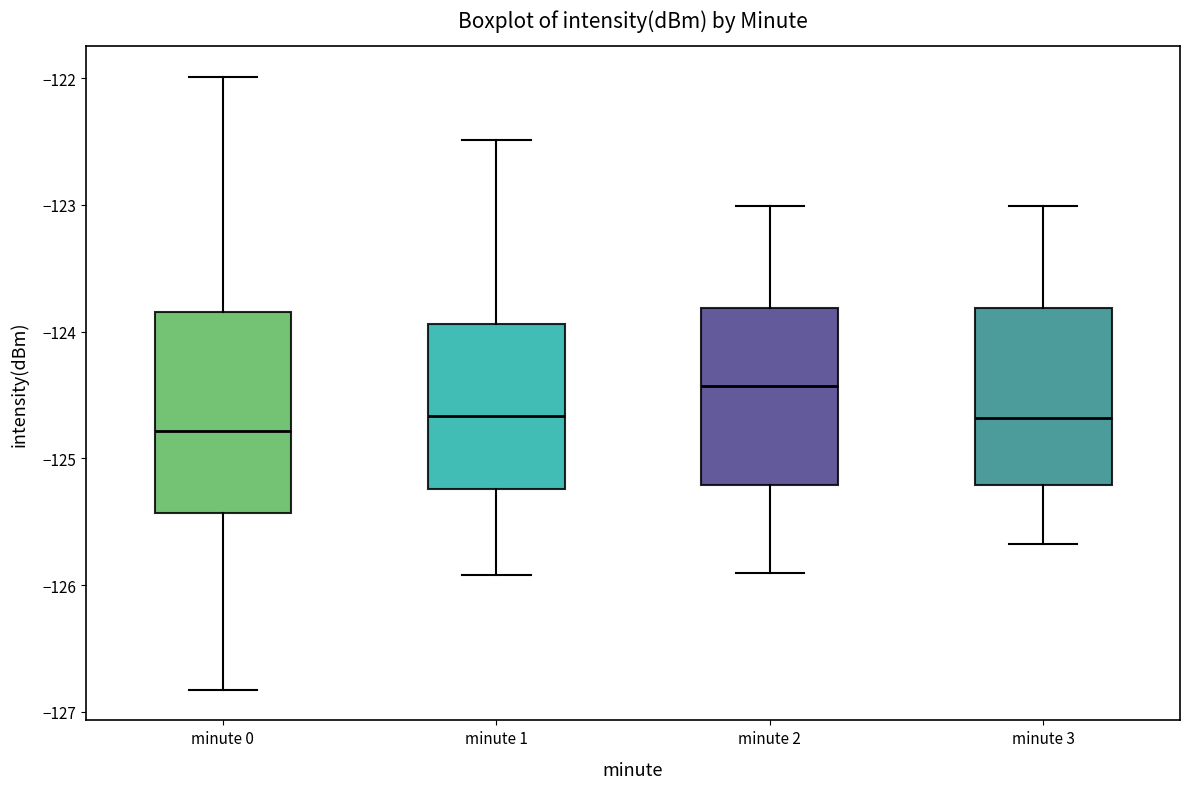

Reading left to right, transcribe this box plot: for each box, give where its median line is, the range the box spans, and where its two whiskers end, as read against the y-axis. The values are not printed on the chart, so give them approximately, as read against the axis.

minute 0: median -124.8, box -125.4 to -123.8, whiskers -126.8 to -122.0
minute 1: median -124.7, box -125.2 to -123.9, whiskers -125.9 to -122.5
minute 2: median -124.4, box -125.2 to -123.8, whiskers -125.9 to -123.0
minute 3: median -124.7, box -125.2 to -123.8, whiskers -125.7 to -123.0